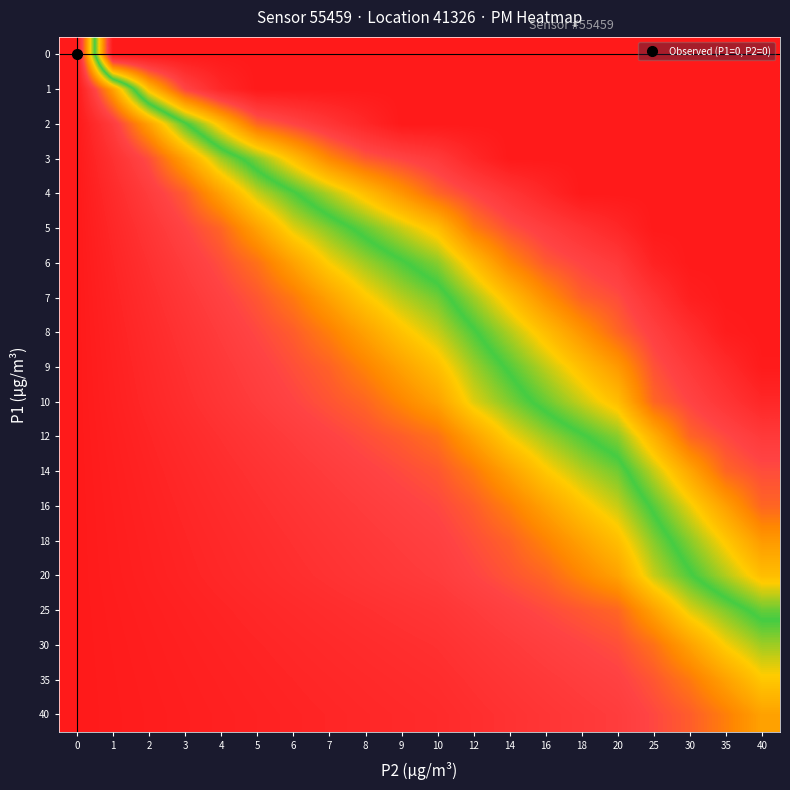

Reading left to right, what are all the values shown in this chart?

0: 0=0.0	1=100.0	2=100.0	3=100.0	4=100.0	5=100.0	6=100.0	7=100.0	8=100.0	9=100.0	10=100.0	12=100.0	14=100.0	16=100.0	18=100.0	20=100.0	25=100.0	30=100.0	35=100.0	40=100.0
1: 0=0.0	1=30.0	2=64.6	3=85.0	4=95.0	5=100.0	6=100.0	7=100.0	8=100.0	9=100.0	10=100.0	12=100.0	14=100.0	16=100.0	18=100.0	20=100.0	25=100.0	30=100.0	35=100.0	40=100.0
2: 0=0.0	1=12.5	2=30.0	3=49.2	4=64.6	5=80.0	6=85.0	7=90.0	8=95.0	9=100.0	10=100.0	12=100.0	14=100.0	16=100.0	18=100.0	20=100.0	25=100.0	30=100.0	35=100.0	40=100.0
3: 0=0.0	1=8.3	2=16.7	3=30.0	4=44.1	5=54.4	6=64.6	7=74.9	8=81.7	9=85.0	10=88.3	12=95.0	14=100.0	16=100.0	18=100.0	20=100.0	25=100.0	30=100.0	35=100.0	40=100.0
4: 0=0.0	1=6.2	2=12.5	3=18.8	4=30.0	5=41.5	6=49.2	7=56.9	8=64.6	9=72.3	10=80.0	12=85.0	14=90.0	16=95.0	18=100.0	20=100.0	25=100.0	30=100.0	35=100.0	40=100.0
5: 0=0.0	1=5.0	2=10.0	3=15.0	4=20.0	5=30.0	6=40.0	7=46.2	8=52.3	9=58.5	10=64.6	12=76.9	14=83.0	16=87.0	18=91.0	20=95.0	25=100.0	30=100.0	35=100.0	40=100.0
6: 0=0.0	1=4.2	2=8.3	3=12.5	4=16.7	5=21.7	6=30.0	7=38.3	8=44.1	9=49.2	10=54.4	12=64.6	14=74.9	16=81.7	18=85.0	20=88.3	25=96.7	30=100.0	35=100.0	40=100.0
7: 0=0.0	1=3.6	2=7.1	3=10.7	4=14.3	5=17.9	6=22.9	7=30.0	8=37.1	9=42.6	10=47.0	12=55.8	14=64.6	16=73.4	18=80.7	20=83.6	25=90.7	30=97.9	35=100.0	40=100.0
8: 0=0.0	1=3.1	2=6.2	3=9.4	4=12.5	5=15.6	6=18.8	7=23.7	8=30.0	9=36.2	10=41.5	12=49.2	14=56.9	16=64.6	18=72.3	20=80.0	25=86.2	30=92.5	35=98.8	40=100.0
9: 0=0.0	1=2.8	2=5.6	3=8.3	4=11.1	5=13.9	6=16.7	7=19.4	8=24.4	9=30.0	10=35.6	12=44.1	14=50.9	16=57.8	18=64.6	20=71.5	25=82.8	30=88.3	35=93.9	40=99.4
10: 0=0.0	1=2.5	2=5.0	3=7.5	4=10.0	5=12.5	6=15.0	7=17.5	8=20.0	9=25.0	10=30.0	12=40.0	14=46.2	16=52.3	18=58.5	20=64.6	25=80.0	30=85.0	35=90.0	40=95.0
12: 0=0.0	1=2.1	2=4.2	3=6.2	4=8.3	5=10.4	6=12.5	7=14.6	8=16.7	9=18.8	10=21.7	12=30.0	14=38.3	16=44.1	18=49.2	20=54.4	25=67.2	30=80.0	35=84.2	40=88.3
14: 0=0.0	1=1.8	2=3.6	3=5.4	4=7.1	5=8.9	6=10.7	7=12.5	8=14.3	9=16.1	10=17.9	12=22.9	14=30.0	16=37.1	18=42.6	20=47.0	25=58.0	30=69.0	35=80.0	40=83.6
16: 0=0.0	1=1.6	2=3.1	3=4.7	4=6.2	5=7.8	6=9.4	7=10.9	8=12.5	9=14.1	10=15.6	12=18.8	14=23.7	16=30.0	18=36.2	20=41.5	25=51.2	30=60.8	35=70.4	40=80.0
18: 0=0.0	1=1.4	2=2.8	3=4.2	4=5.6	5=6.9	6=8.3	7=9.7	8=11.1	9=12.5	10=13.9	12=16.7	14=19.4	16=24.4	18=30.0	20=35.6	25=45.8	30=54.4	35=62.9	40=71.5
20: 0=0.0	1=1.2	2=2.5	3=3.7	4=5.0	5=6.2	6=7.5	7=8.7	8=10.0	9=11.2	10=12.5	12=15.0	14=17.5	16=20.0	18=25.0	20=30.0	25=41.5	30=49.2	35=56.9	40=64.6
25: 0=0.0	1=1.0	2=2.0	3=3.0	4=4.0	5=5.0	6=6.0	7=7.0	8=8.0	9=9.0	10=10.0	12=12.0	14=14.0	16=16.0	18=18.0	20=20.0	25=30.0	30=40.0	35=46.2	40=52.3
30: 0=0.0	1=0.8	2=1.7	3=2.5	4=3.3	5=4.2	6=5.0	7=5.8	8=6.7	9=7.5	10=8.3	12=10.0	14=11.7	16=13.3	18=15.0	20=16.7	25=21.7	30=30.0	35=38.3	40=44.1
35: 0=0.0	1=0.7	2=1.4	3=2.1	4=2.9	5=3.6	6=4.3	7=5.0	8=5.7	9=6.4	10=7.1	12=8.6	14=10.0	16=11.4	18=12.9	20=14.3	25=17.9	30=22.9	35=30.0	40=37.1
40: 0=0.0	1=0.6	2=1.2	3=1.9	4=2.5	5=3.1	6=3.7	7=4.4	8=5.0	9=5.6	10=6.2	12=7.5	14=8.7	16=10.0	18=11.2	20=12.5	25=15.6	30=18.8	35=23.7	40=30.0